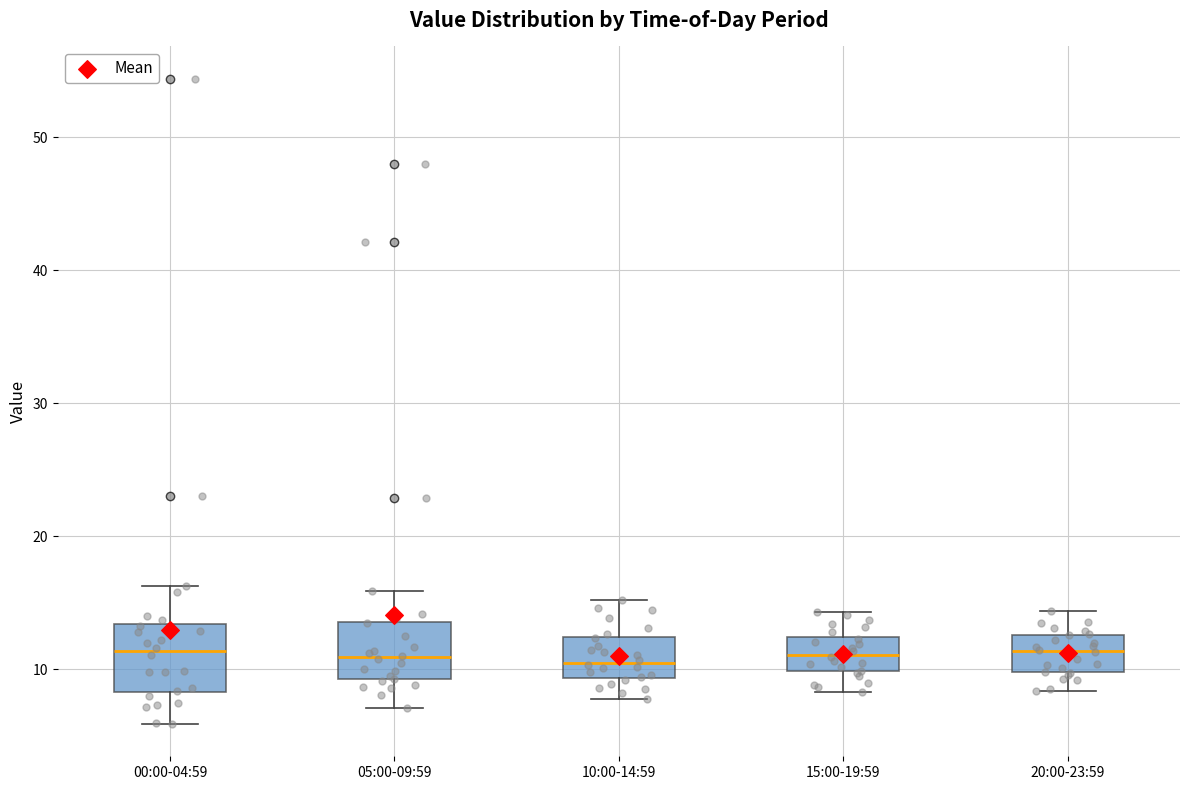

Reading left to right, read every box against the y-axis: the position of its median line, the range the box covers, and the ends of its whiskers. The values are not printed on the chart, so give them approximately, as read against the axis.

00:00-04:59: median 11, box 8 to 13, whiskers 6 to 16
05:00-09:59: median 11, box 9 to 14, whiskers 7 to 16
10:00-14:59: median 11, box 9 to 12, whiskers 8 to 15
15:00-19:59: median 11, box 10 to 12, whiskers 8 to 14
20:00-23:59: median 11, box 10 to 13, whiskers 8 to 14